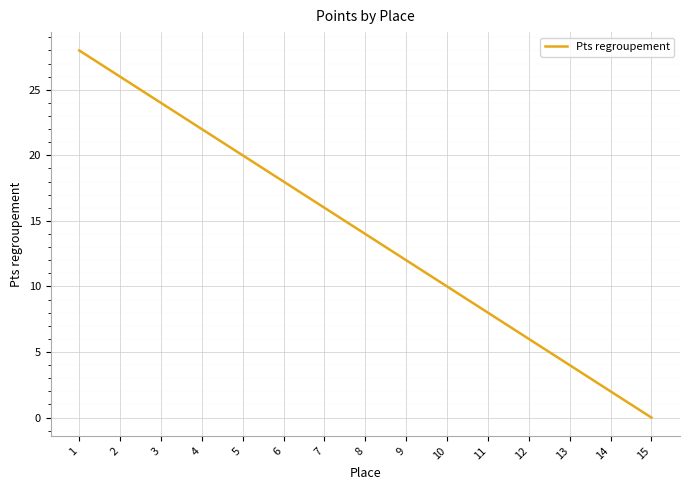

What is the sum of the values at 14 and 6?

20